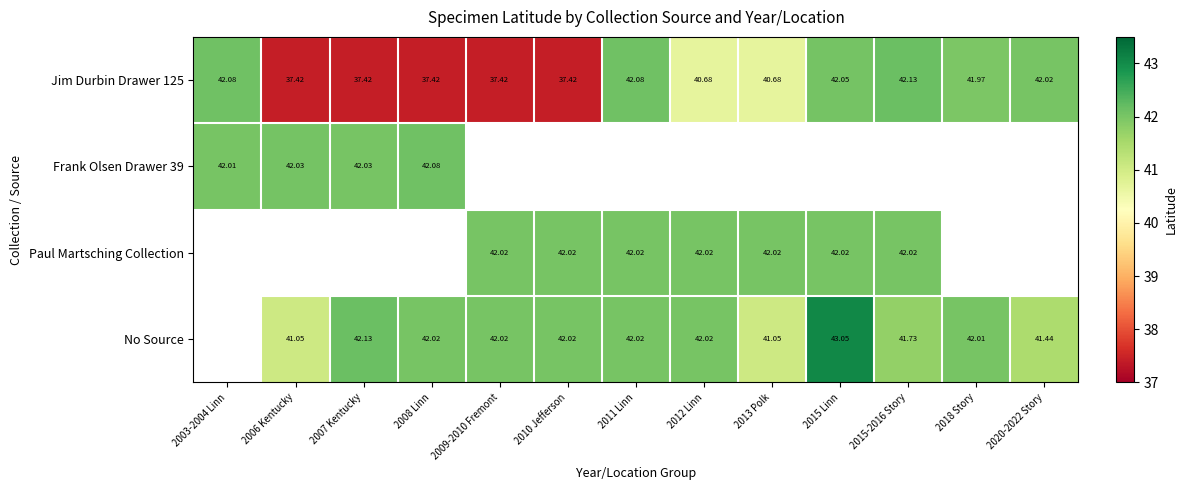

Is the value of Jim Durbin Drawer 125 at 2012 Linn greater than the value of Paul Martsching Collection at 2006 Kentucky?

No